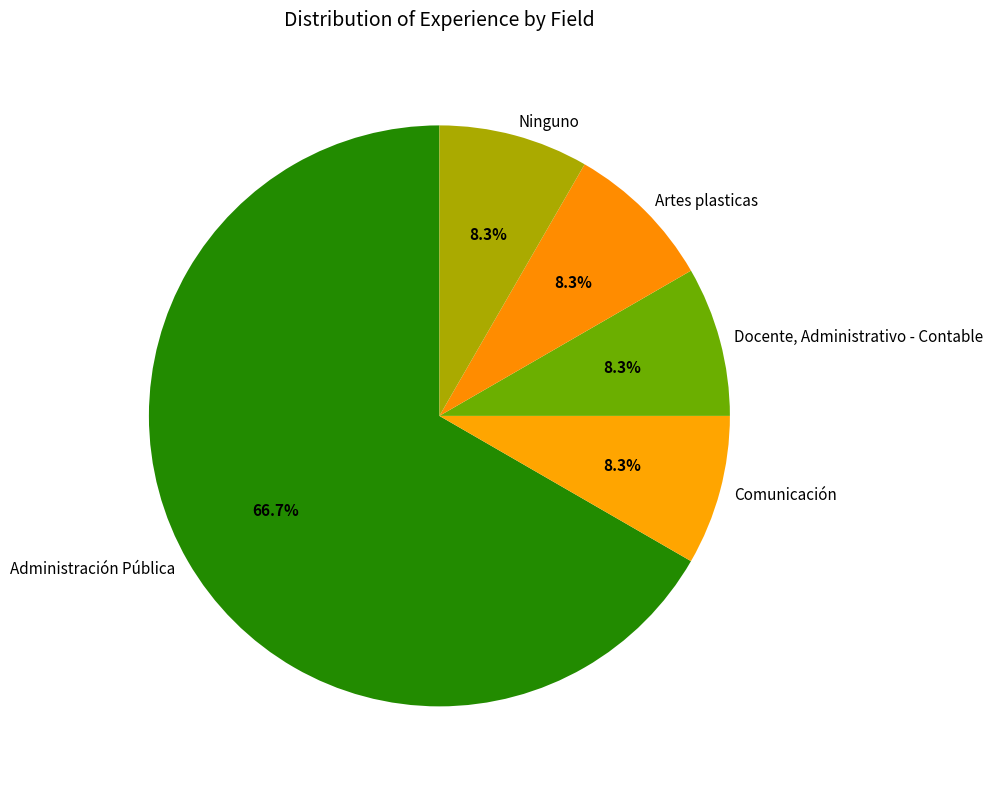

To the nearest percent, what portion does Comunicación represent?

8%